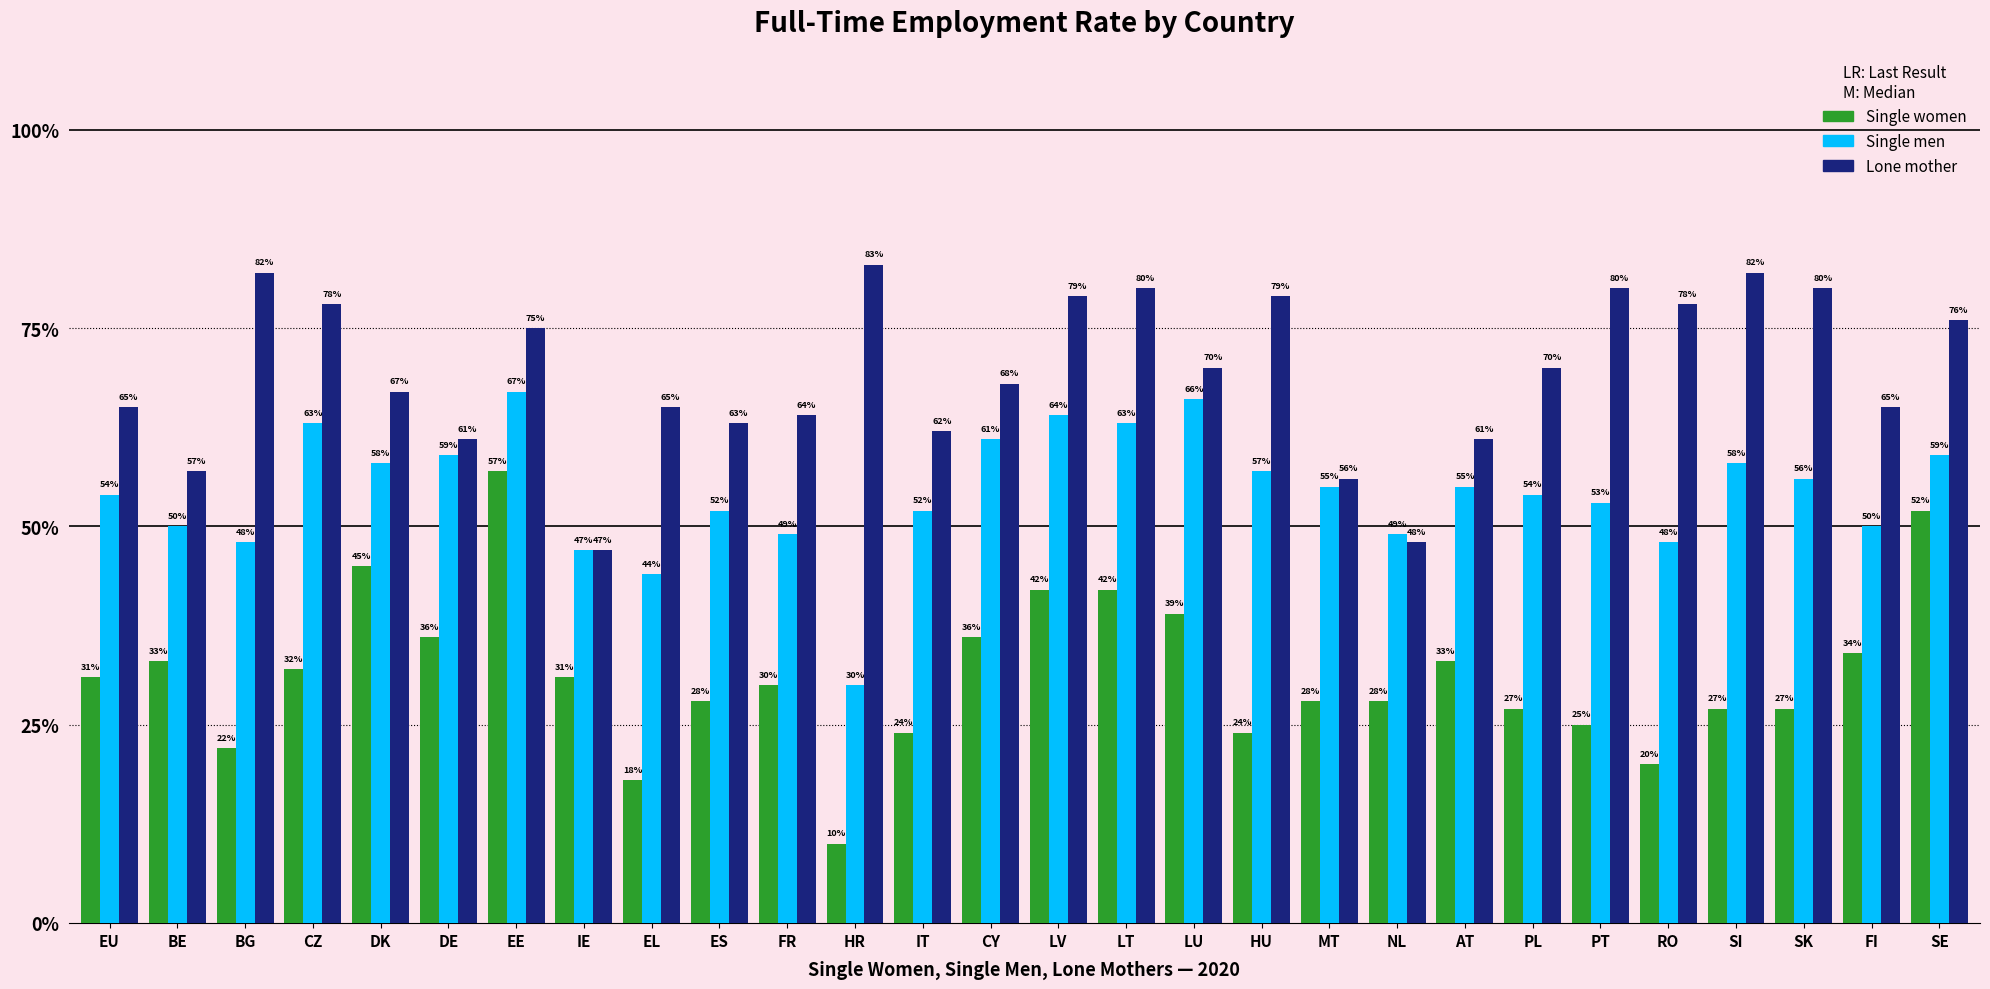

The value of Single women at PT is 15. True or false?

False